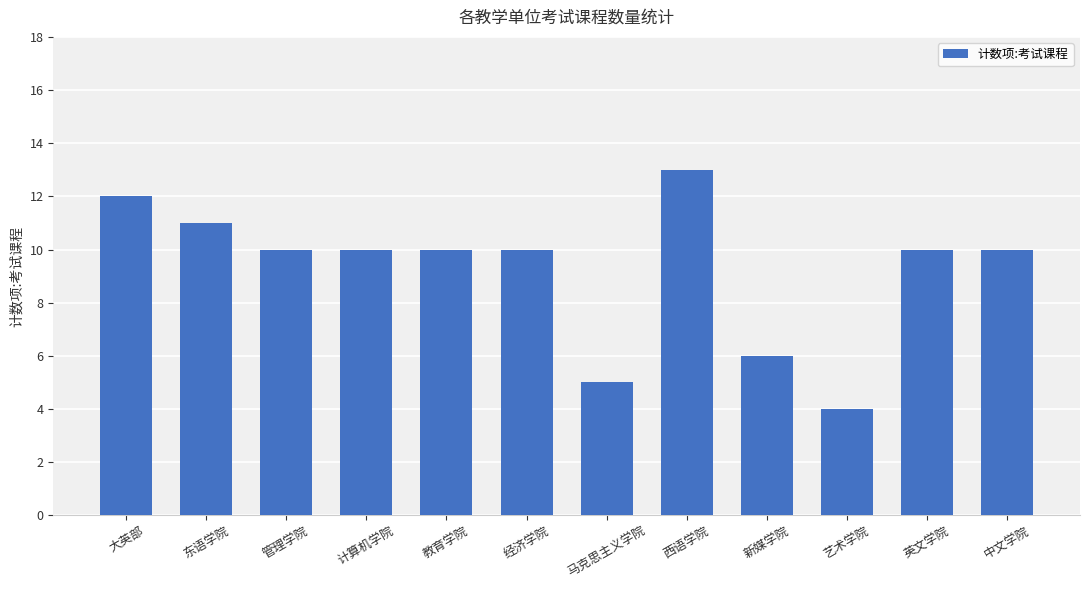

Which label corresponds to the smallest value in the chart?

艺术学院